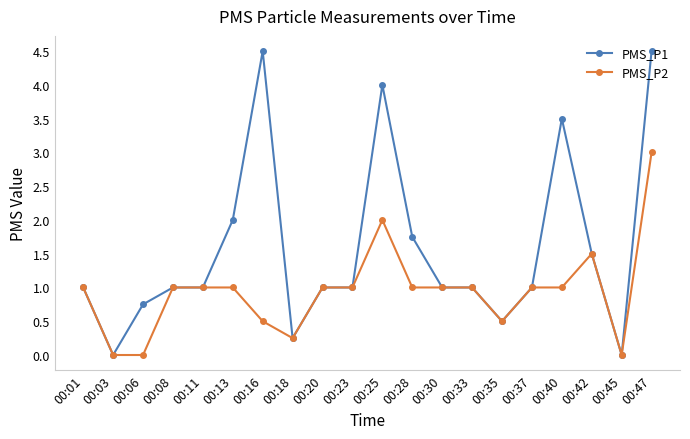

What is the value of the PMS_P2 point at the 5th from the left?

1.0